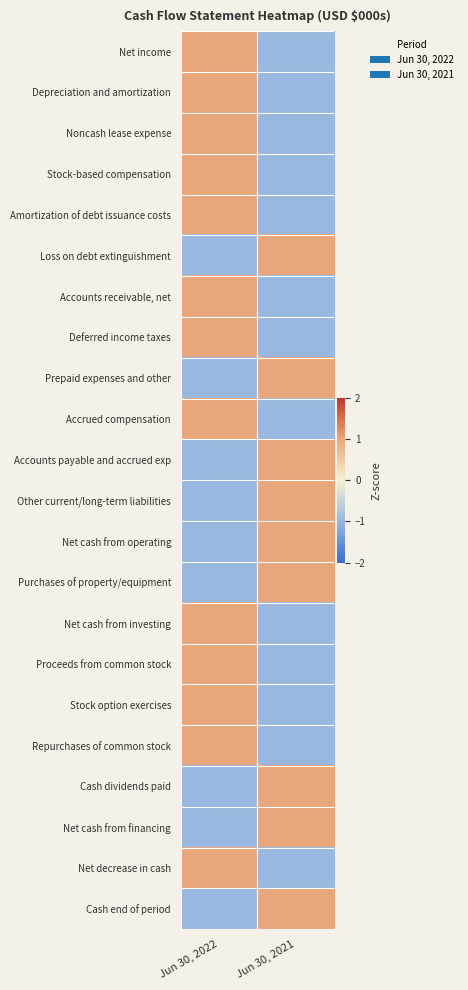

Reading left to right, what are all the values shown in this chart?

Net income: Jun 30, 2022=1	Jun 30, 2021=-1
Depreciation and amortization: Jun 30, 2022=1	Jun 30, 2021=-1
Noncash lease expense: Jun 30, 2022=1	Jun 30, 2021=-1
Stock-based compensation: Jun 30, 2022=1	Jun 30, 2021=-1
Amortization of debt issuance costs: Jun 30, 2022=1	Jun 30, 2021=-1
Loss on debt extinguishment: Jun 30, 2022=-1	Jun 30, 2021=1
Accounts receivable, net: Jun 30, 2022=1	Jun 30, 2021=-1
Deferred income taxes: Jun 30, 2022=1	Jun 30, 2021=-1
Prepaid expenses and other: Jun 30, 2022=-1	Jun 30, 2021=1
Accrued compensation: Jun 30, 2022=1	Jun 30, 2021=-1
Accounts payable and accrued exp: Jun 30, 2022=-1	Jun 30, 2021=1
Other current/long-term liabilities: Jun 30, 2022=-1	Jun 30, 2021=1
Net cash from operating: Jun 30, 2022=-1	Jun 30, 2021=1
Purchases of property/equipment: Jun 30, 2022=-1	Jun 30, 2021=1
Net cash from investing: Jun 30, 2022=1	Jun 30, 2021=-1
Proceeds from common stock: Jun 30, 2022=1	Jun 30, 2021=-1
Stock option exercises: Jun 30, 2022=1	Jun 30, 2021=-1
Repurchases of common stock: Jun 30, 2022=1	Jun 30, 2021=-1
Cash dividends paid: Jun 30, 2022=-1	Jun 30, 2021=1
Net cash from financing: Jun 30, 2022=-1	Jun 30, 2021=1
Net decrease in cash: Jun 30, 2022=1	Jun 30, 2021=-1
Cash end of period: Jun 30, 2022=-1	Jun 30, 2021=1